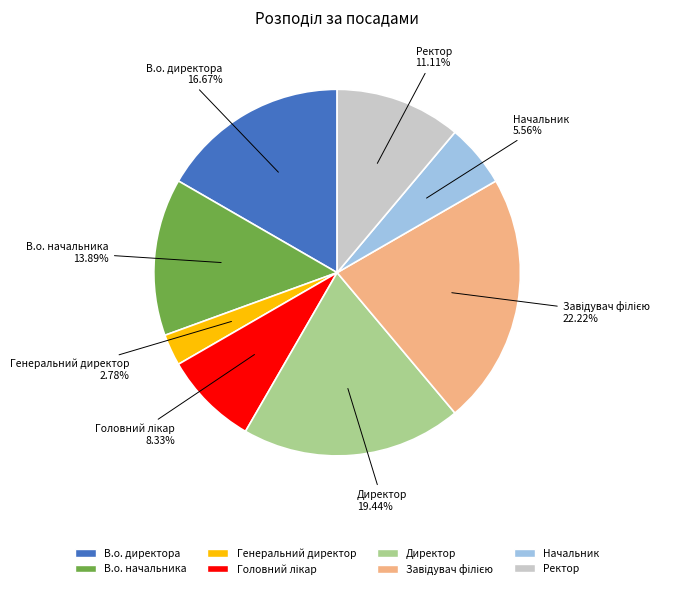

Count the number of slices in the pie.

8